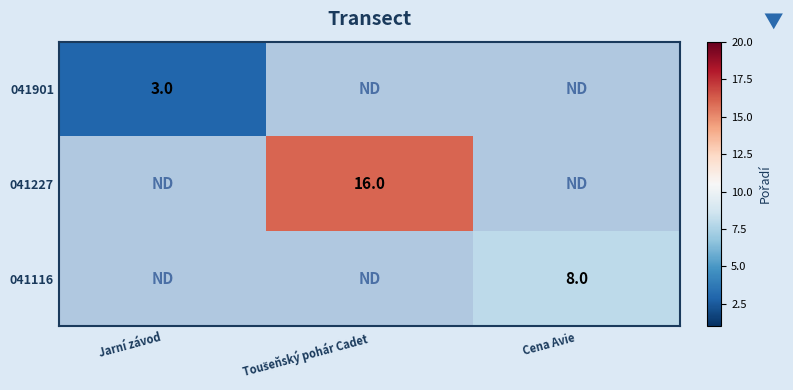

The value of 041901 at Jarní závod is 1. True or false?

False